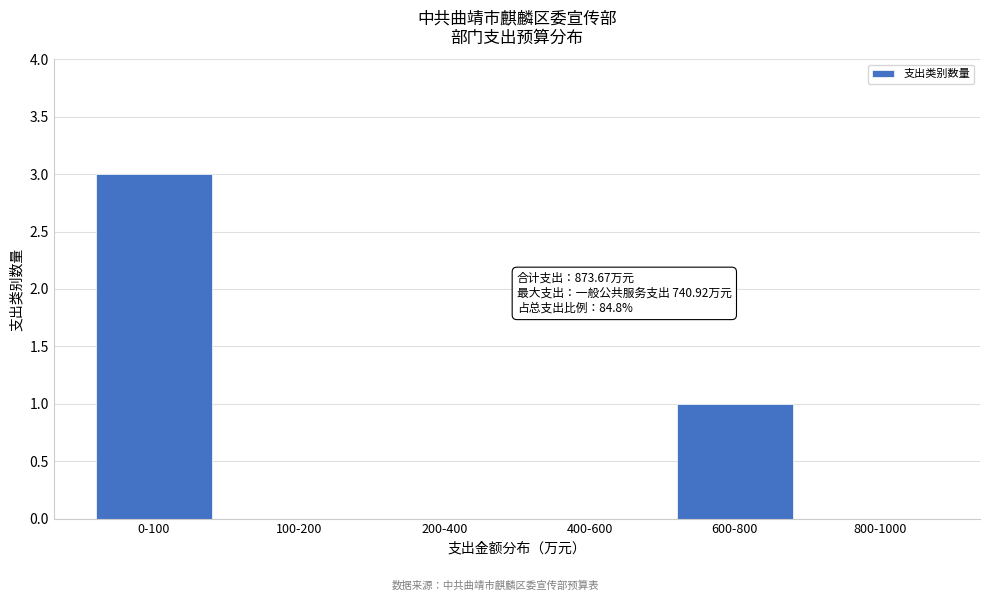

Reading right to left, transcribe all the data shown in this chart.

800-1000=0	600-800=1	400-600=0	200-400=0	100-200=0	0-100=3